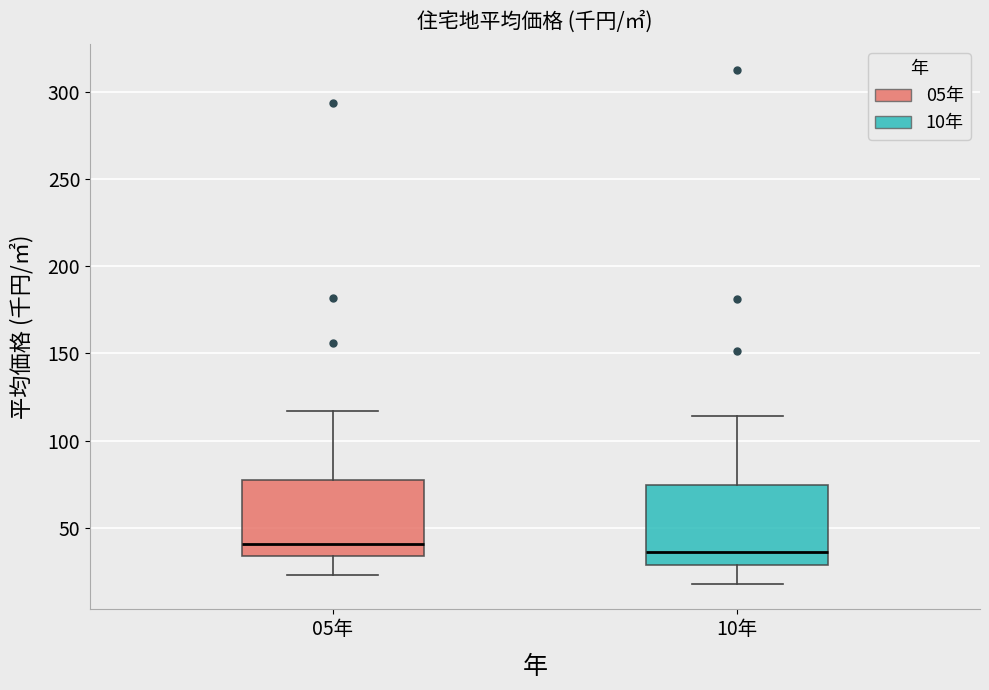

Where is the lower edge of the box for 05年 on the y-axis? The values are not printed on the chart, so give them approximately, as read against the axis.

35